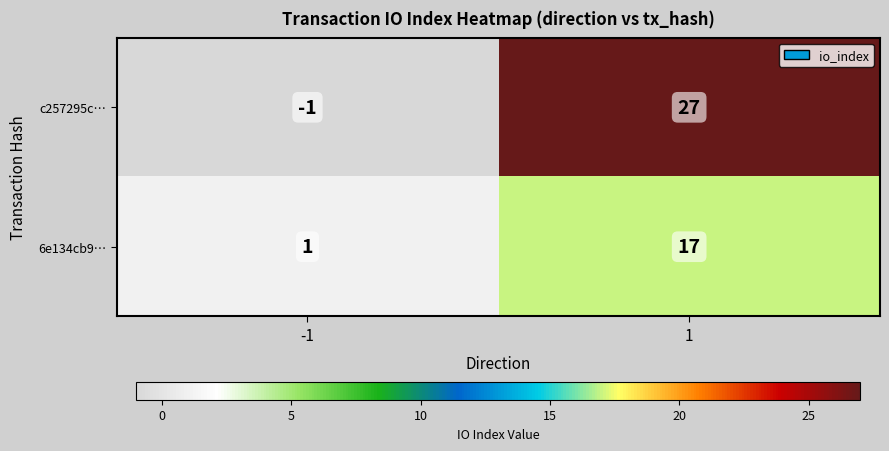

Which series has the widest spread of values?

c257295c…